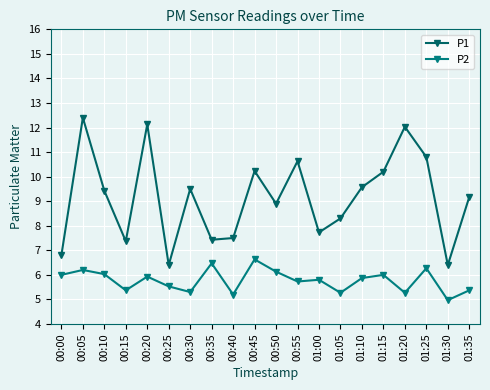

What is the sum of the P2 values at 00:45 and 00:35?

13.1